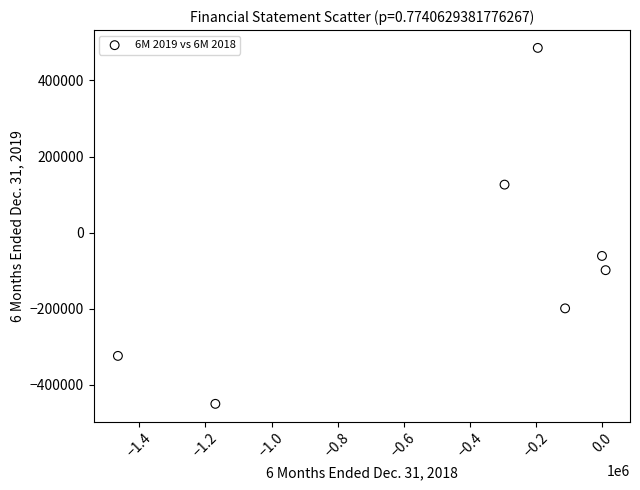

What is the range of Y values (max minus min)?

935832